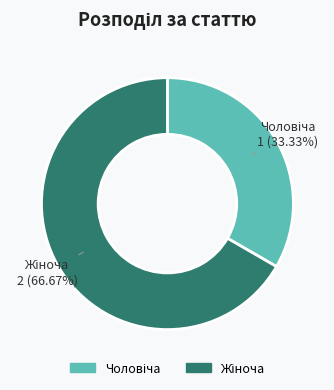

Does any single category account for the majority?

Yes